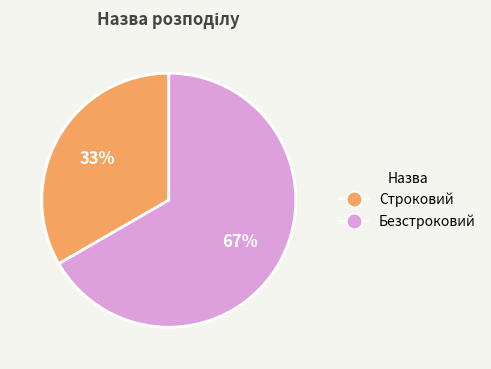

Combined, do Строковий and Безстроковий account for over 50%?

Yes